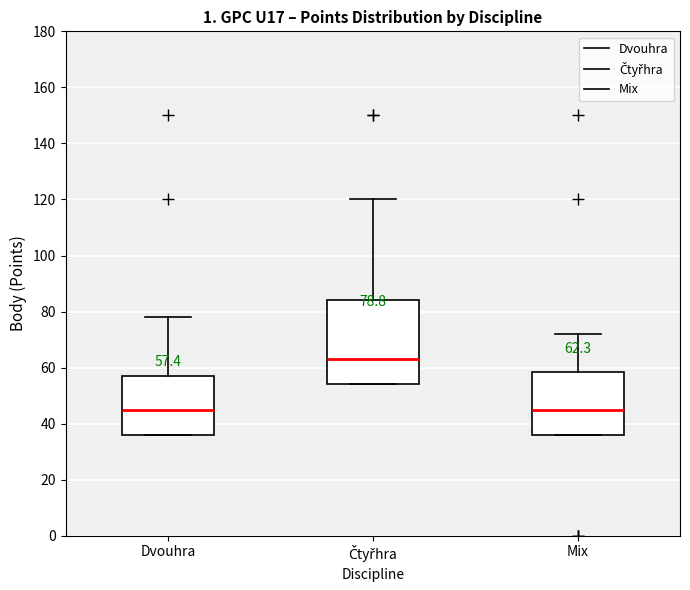

Which box's median line is the highest?

Čtyřhra